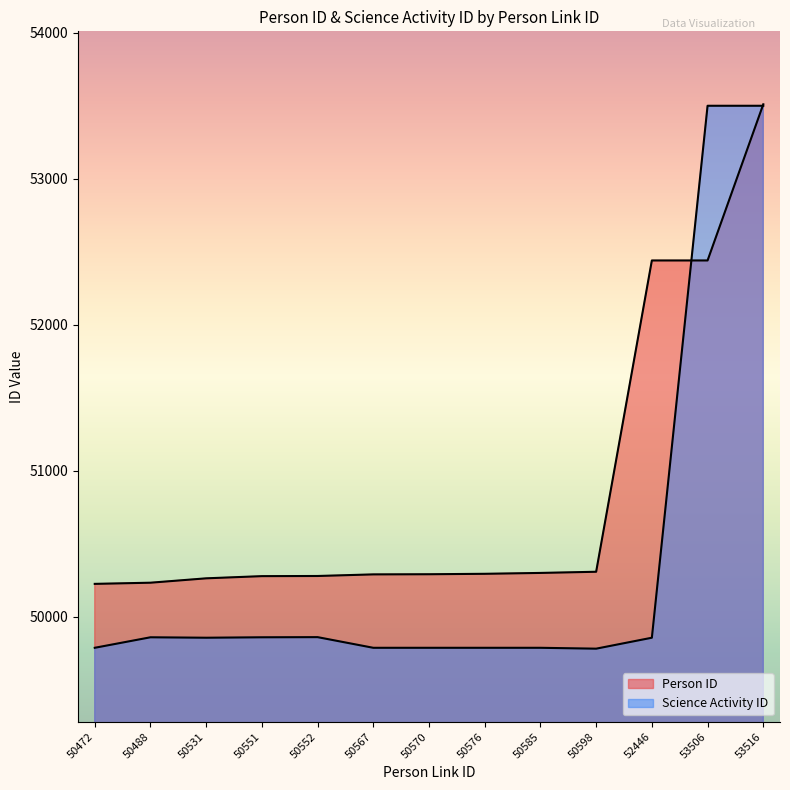

In Science Activity ID, how many points are lower than both neighbors (excluding endpoints)?

2